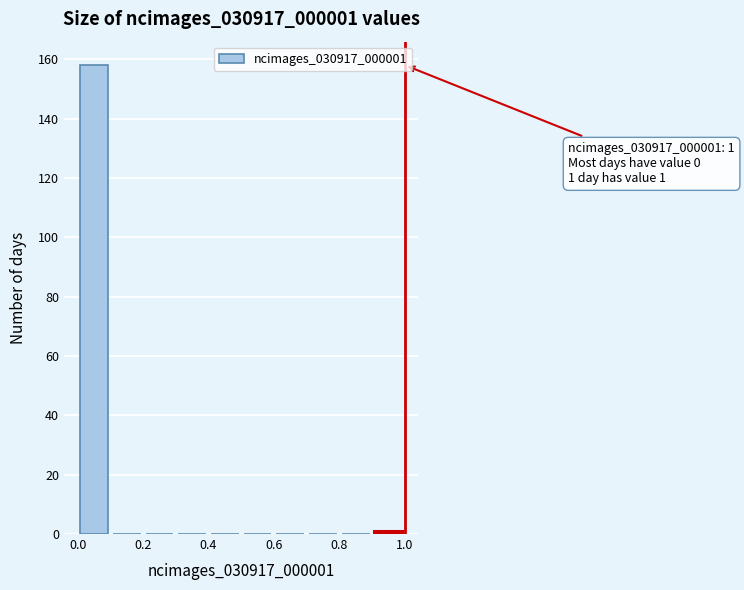

Over which range of the x-axis is the bar tallest?

0.0 to 0.1